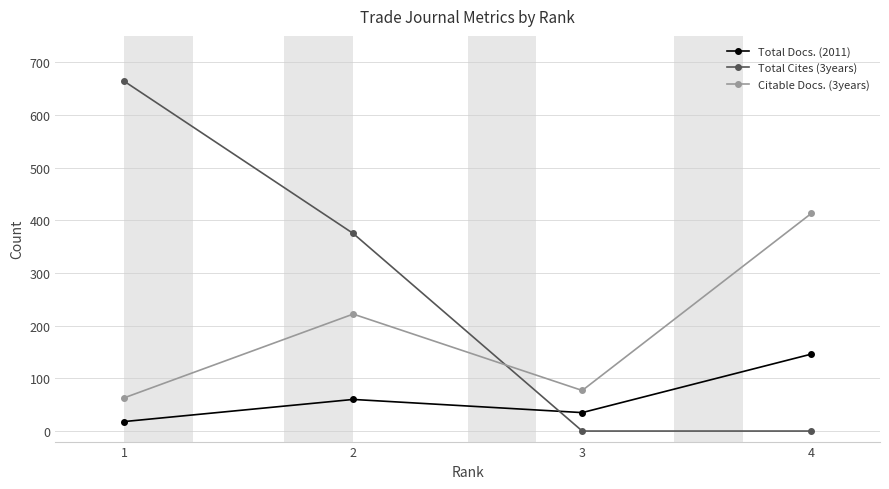

What are all the series names shown in the legend?

Total Docs. (2011), Total Cites (3years), Citable Docs. (3years)